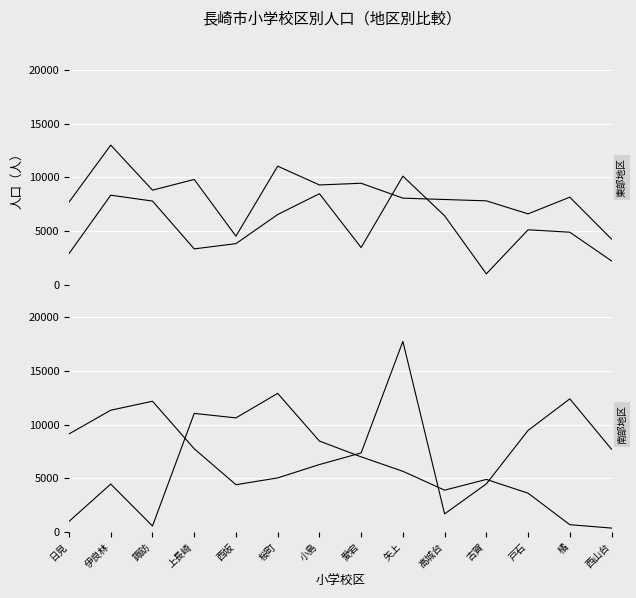

The value of 西部地区 at 伊良林 is 8344. True or false?

True